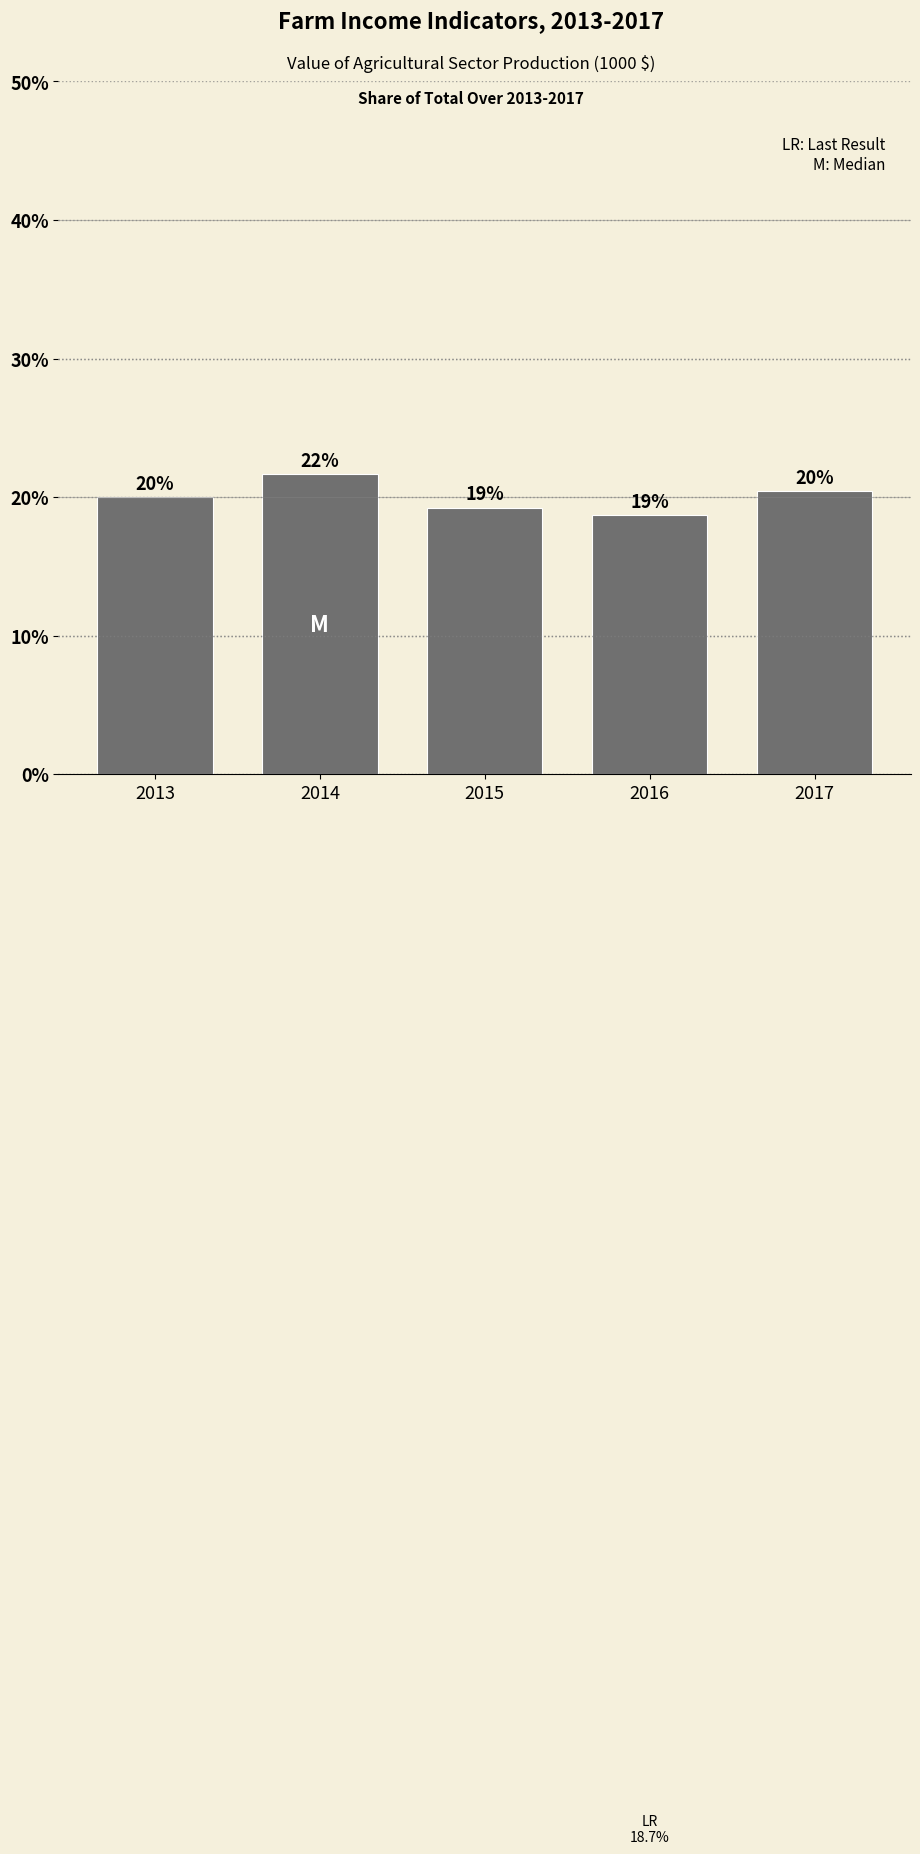

How many bars are there in total?

5